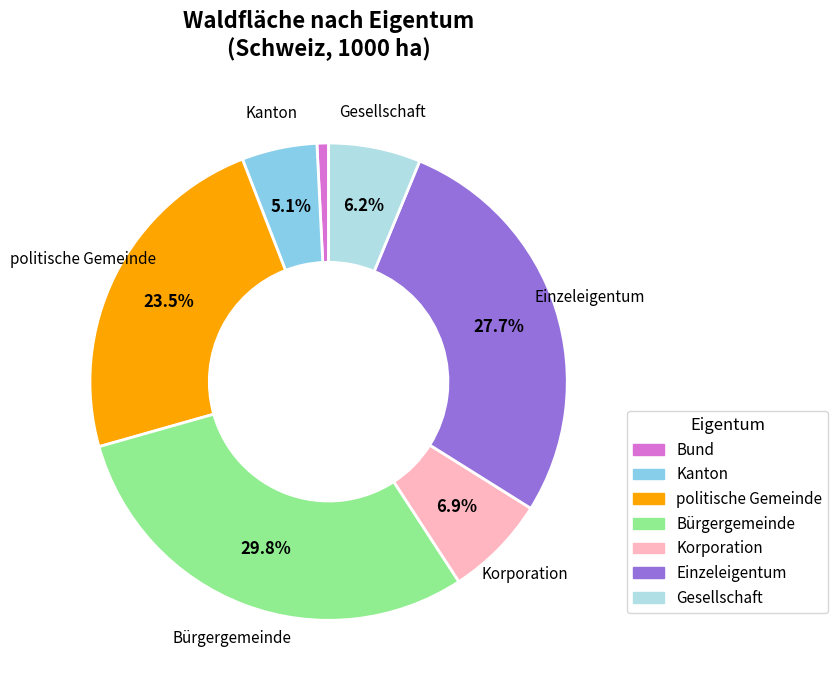

Combined, do Korporation and Bürgergemeinde account for over 50%?

No